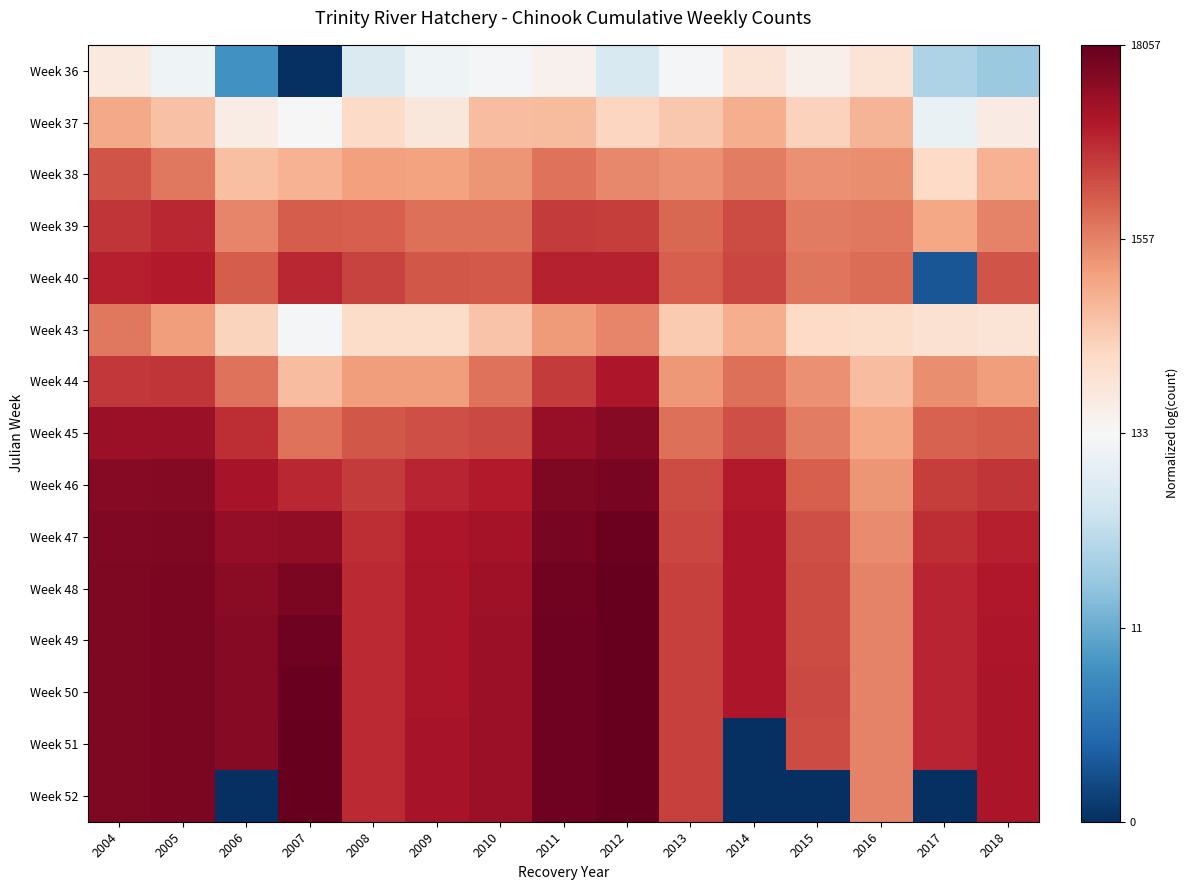

Between 2016 and 2011, which is larger?

2016